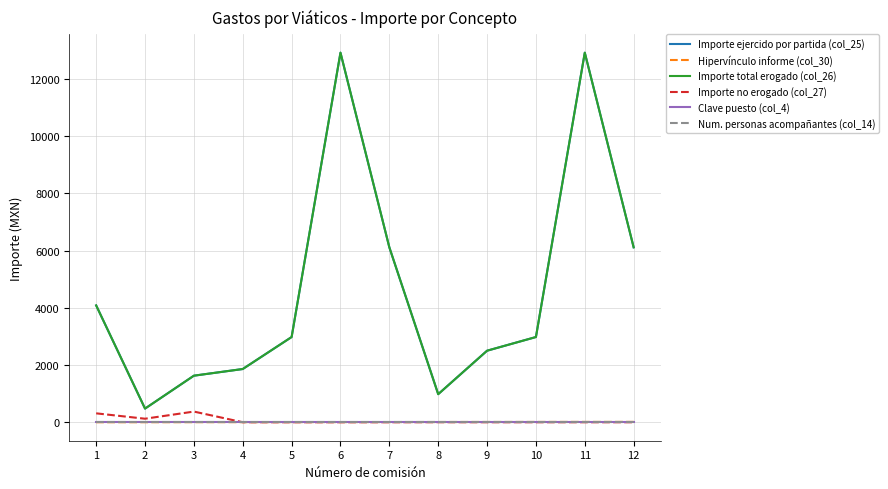

Does the chart display data point markers on the line(s)?

No